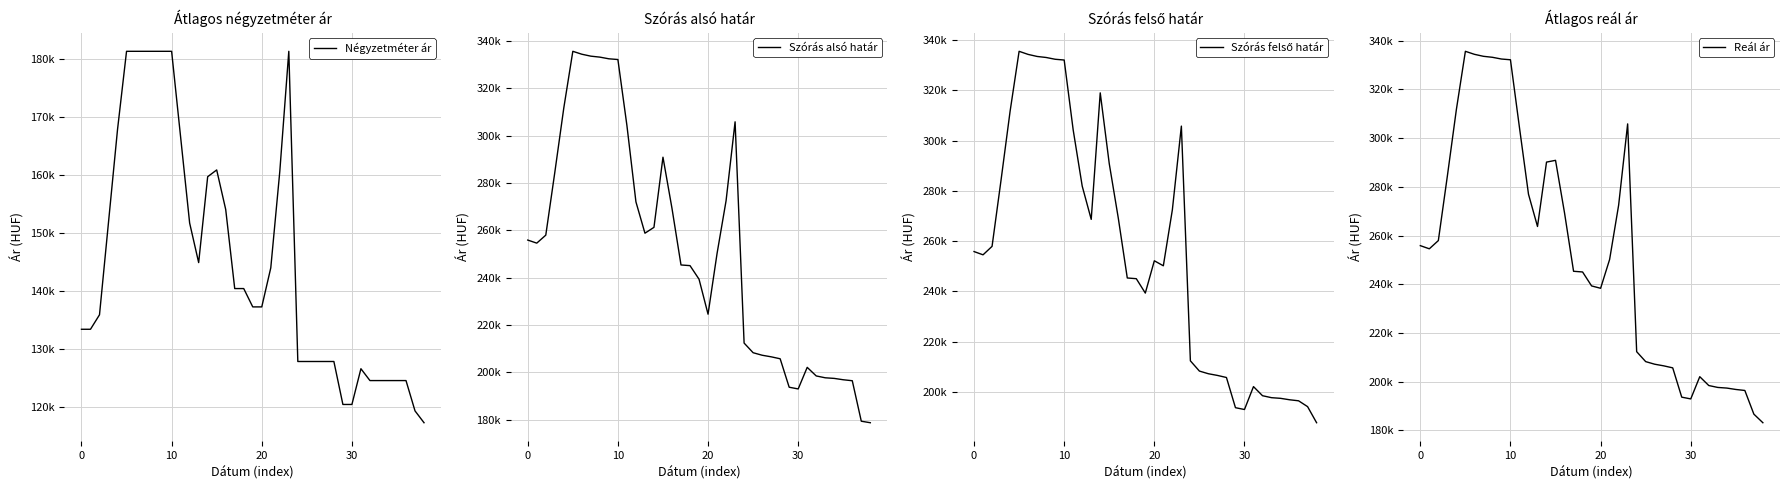

True or false: Négyzetméter ár and Reál ár intersect in this chart.

False